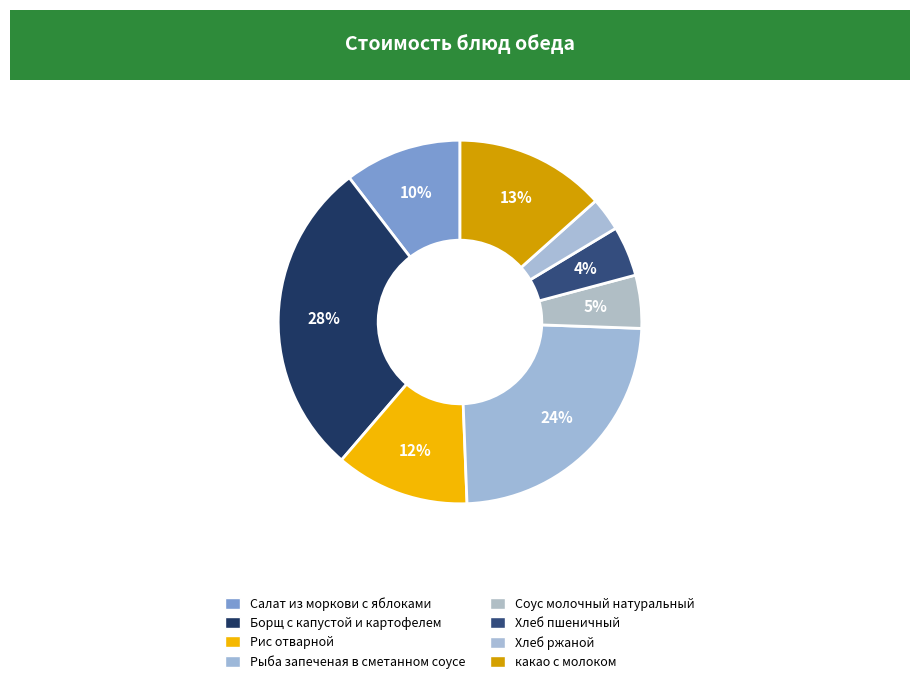

Is Борщ с капустой и картофелем the majority of the pie?

No